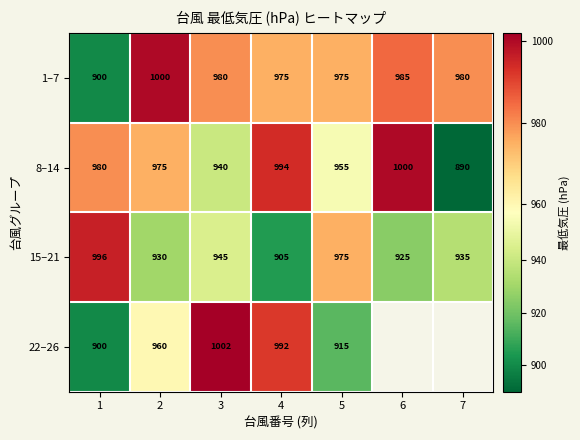

At which label does 15–21 reach its minimum?

4